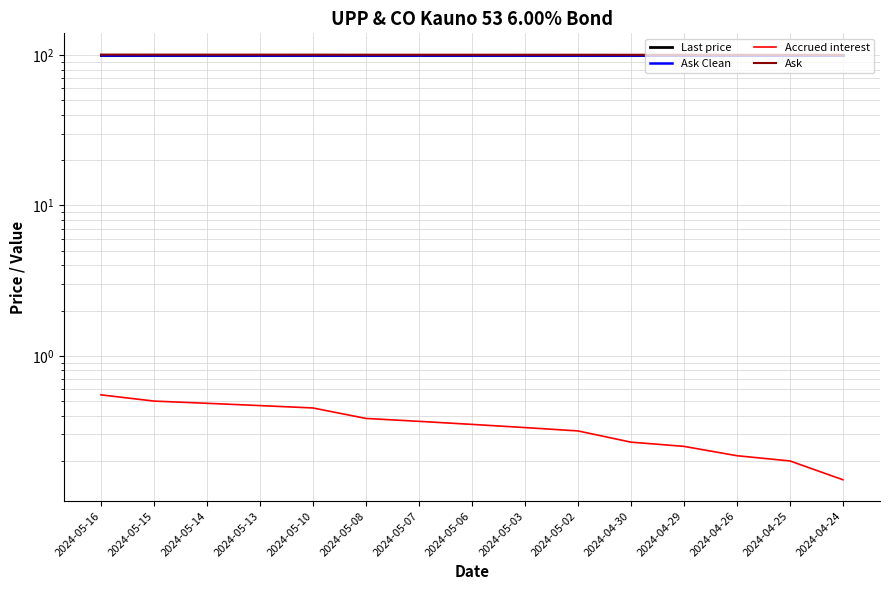

What is the total value across all series at 2024-05-15?

300.9